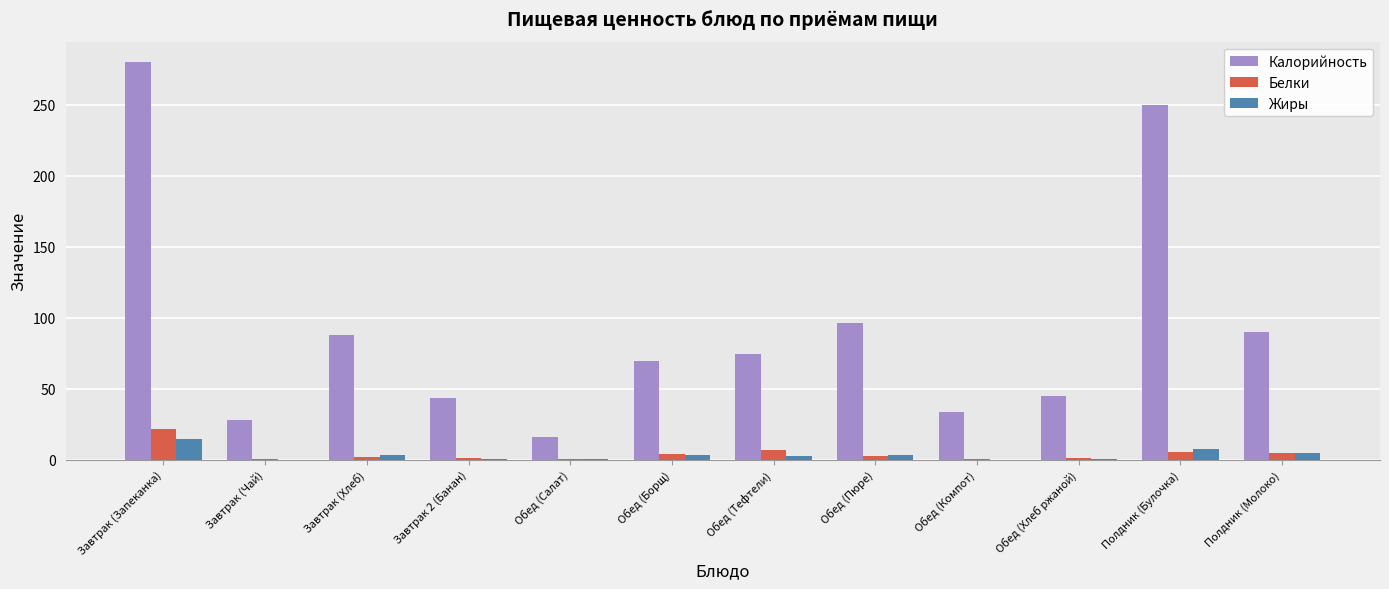

What is the highest value of the Белки series?

21.5